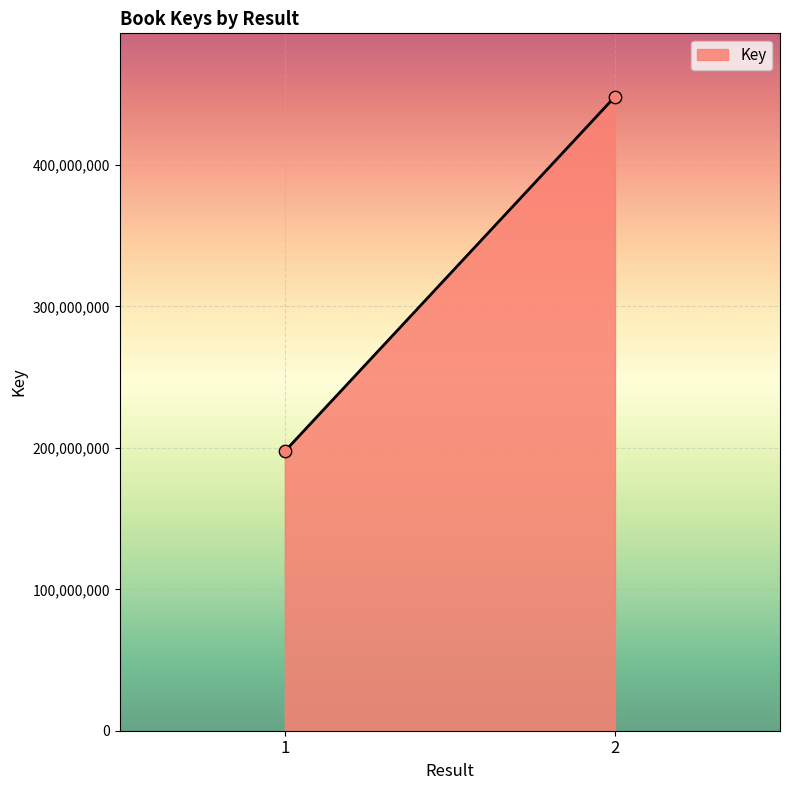

What is the range of Y values (max minus min)?

250723084